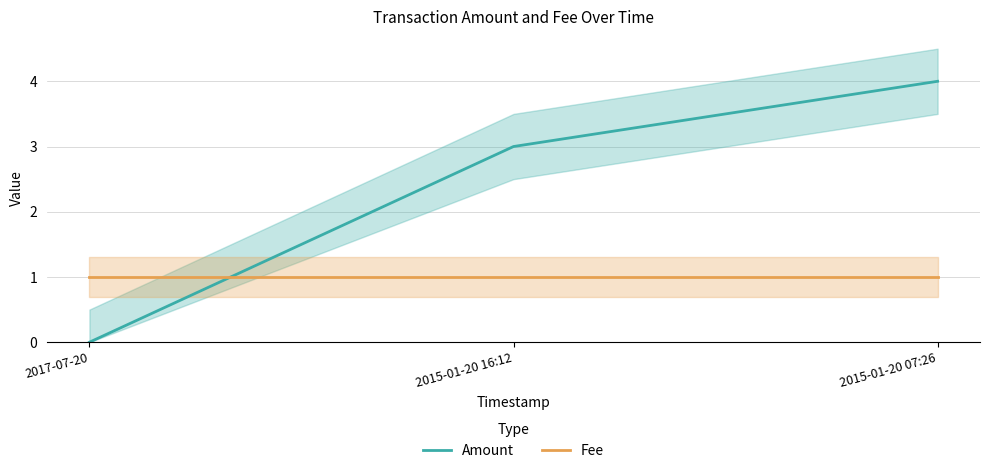

The value of Amount at 2015-01-20 07:26 is 4. True or false?

True